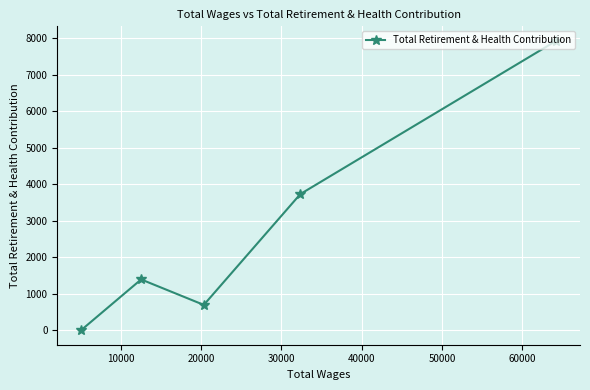

What is the greatest value displayed?

7924